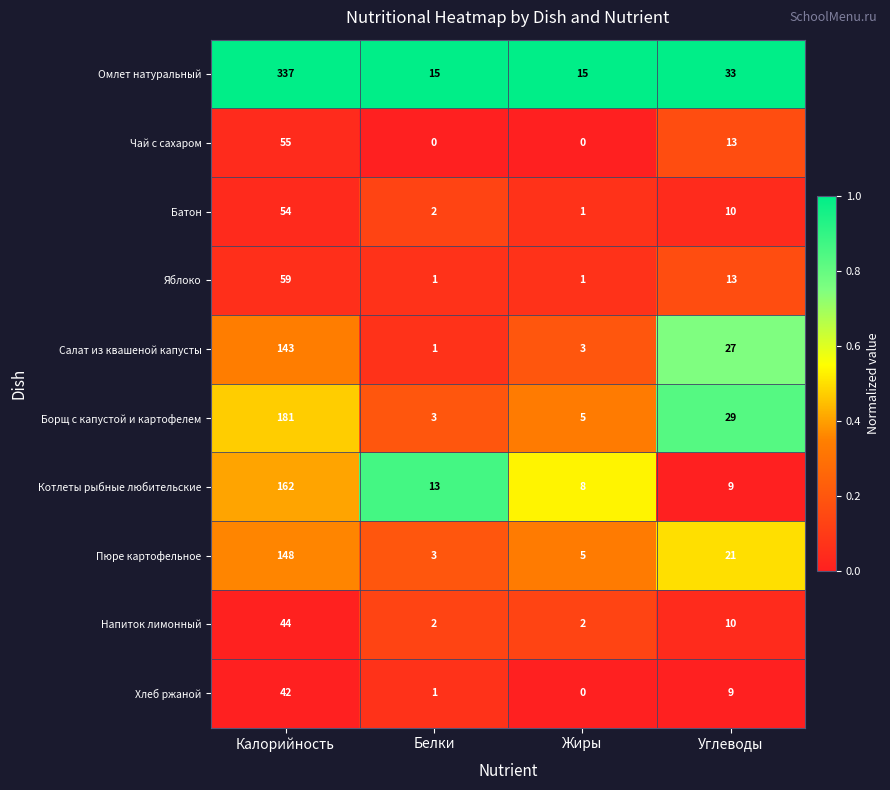

Where does the Напиток лимонный series first go above 10?

Калорийность